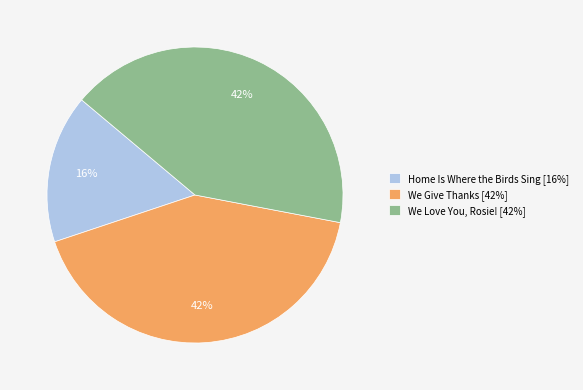

To the nearest percent, what percentage of the pie is Home Is Where the Birds Sing [16%]?

16%